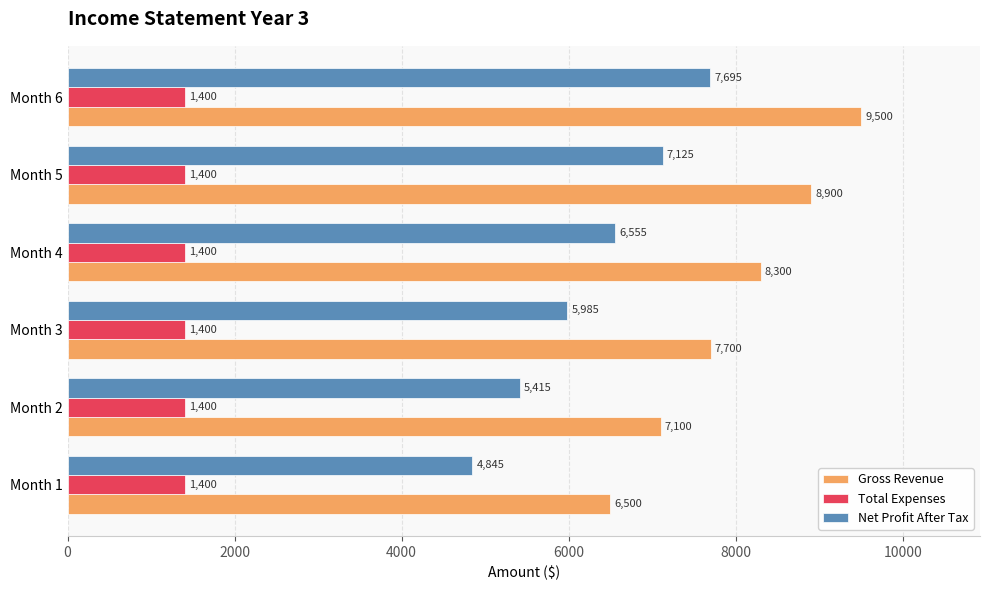

What is the total value across all series at Month 5?

17425